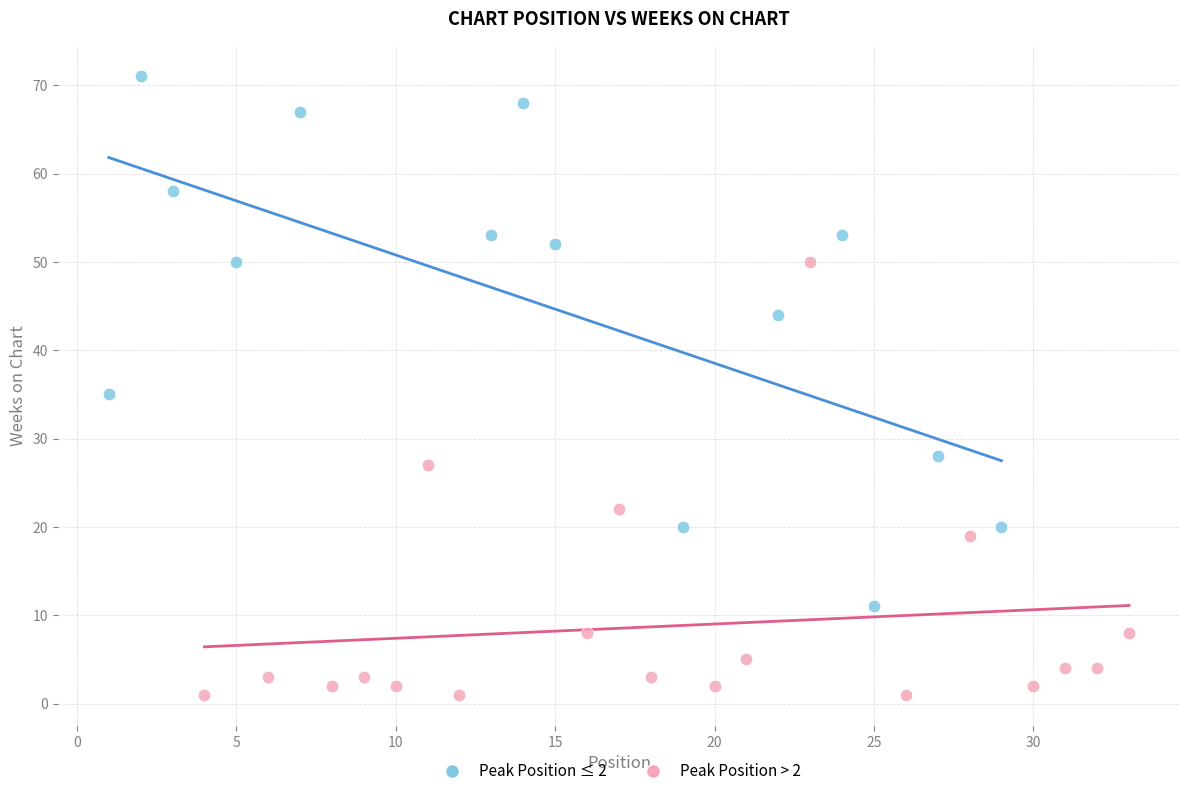

Which series contains the highest Y value?

Peak Position ≤ 2